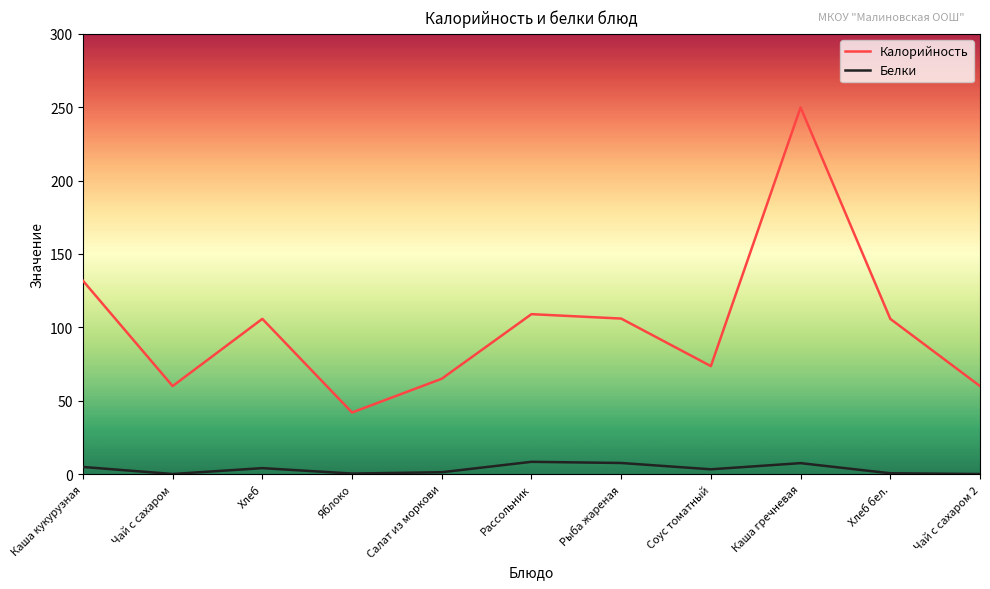

At which category does the chart reach its peak across all series?

Каша гречневая